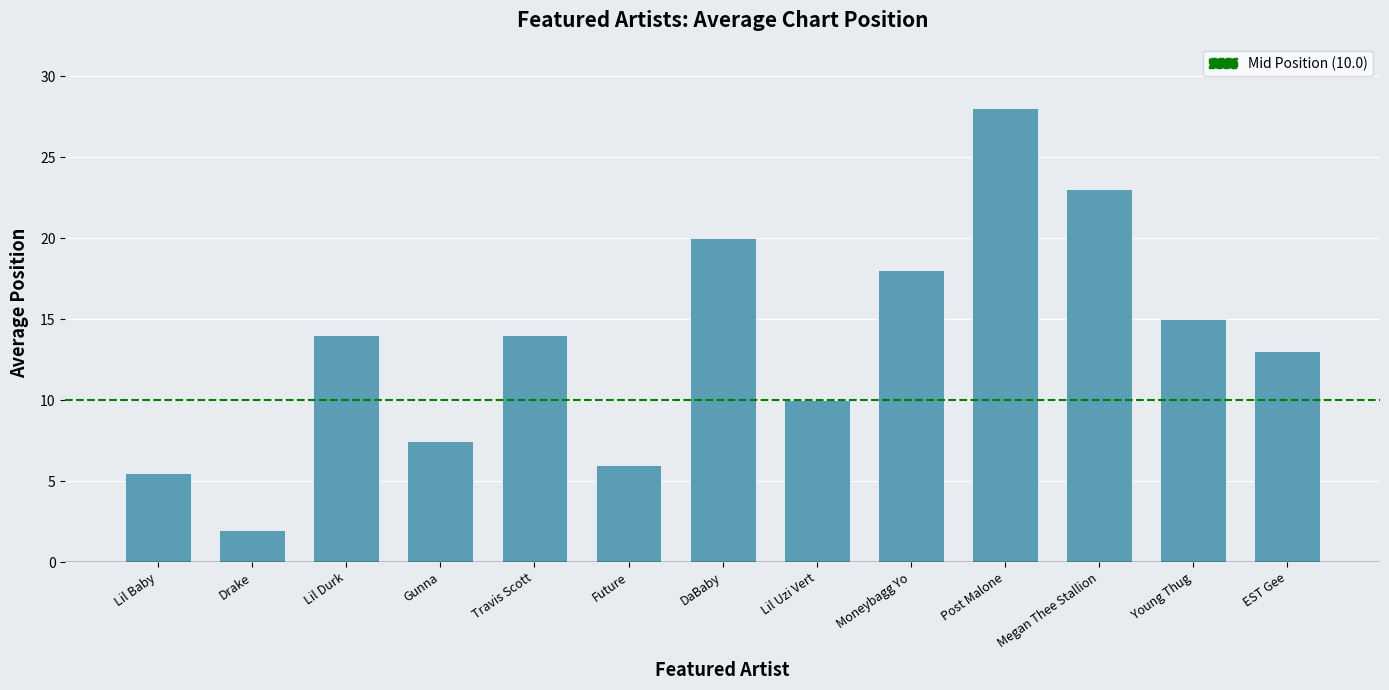

What is the label of the 12th bar from the left?

Young Thug